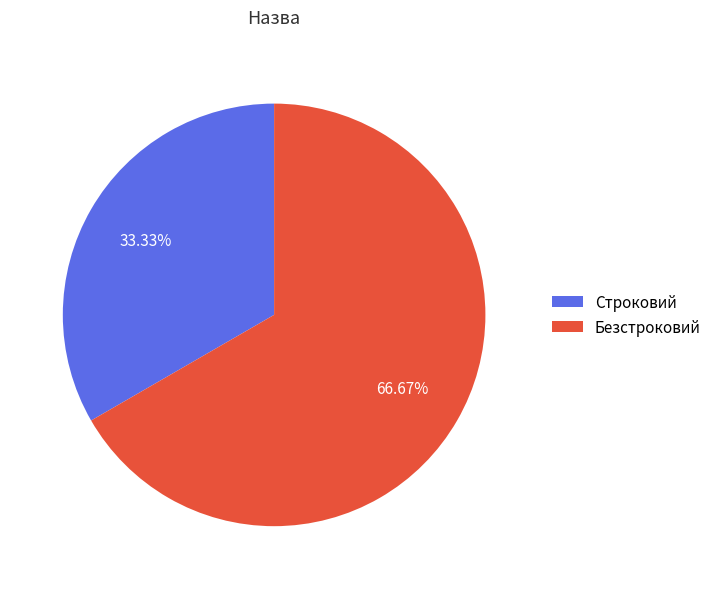

Which category has the smallest portion of the pie?

Строковий